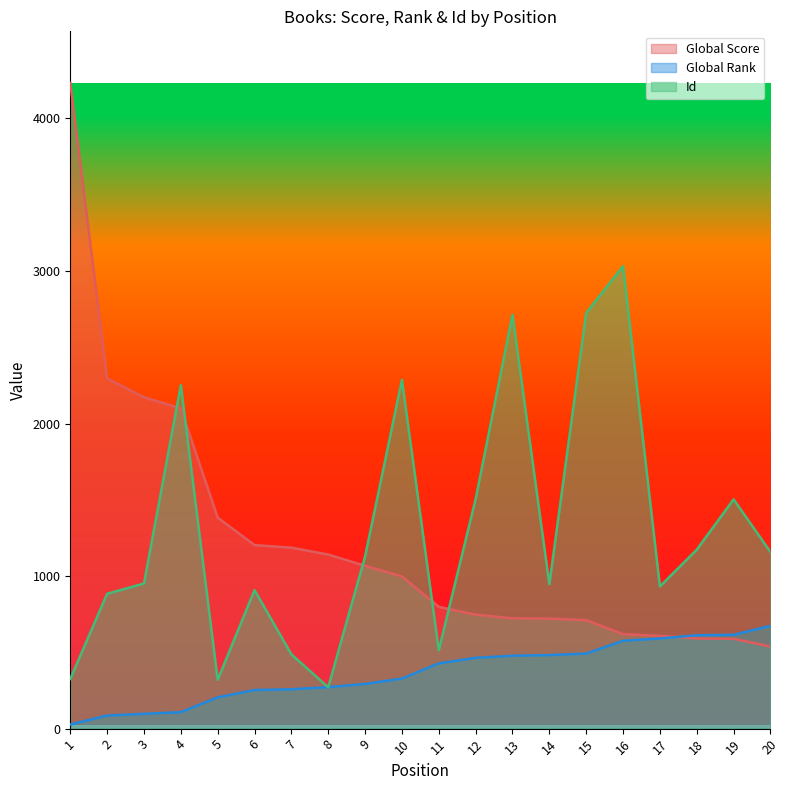

What is the difference between the second highest and minimum values in the Global Rank series?

588